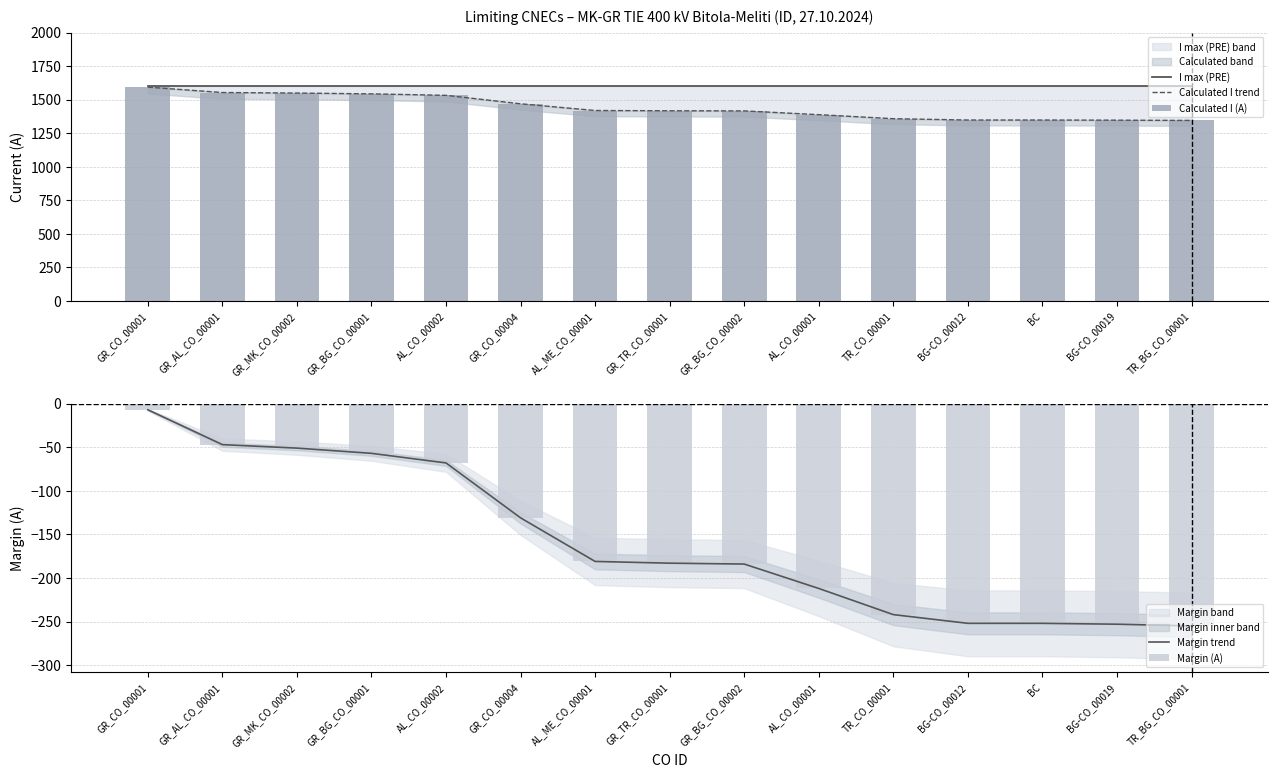

What is the difference between the Calculated I trend values at BG-CO_00019 and GR_BG_CO_00001?

196